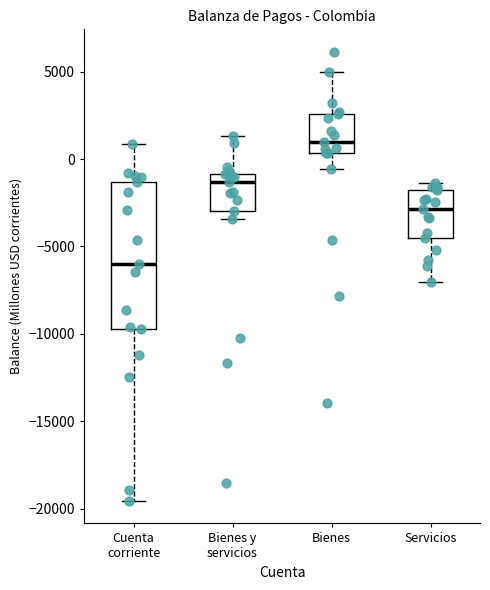

Which box is the tallest, from its lower edge to its upper edge?

Cuenta corriente